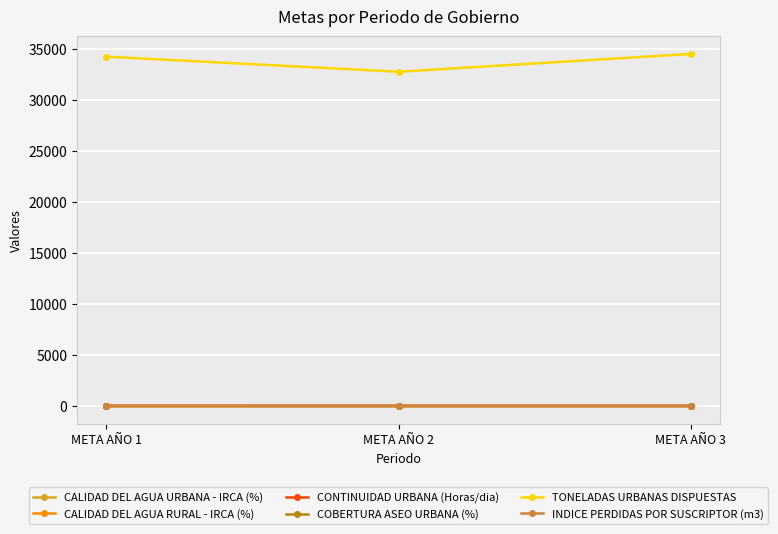

How many INDICE PERDIDAS POR SUSCRIPTOR (m3) values are between 8 and 9?

3